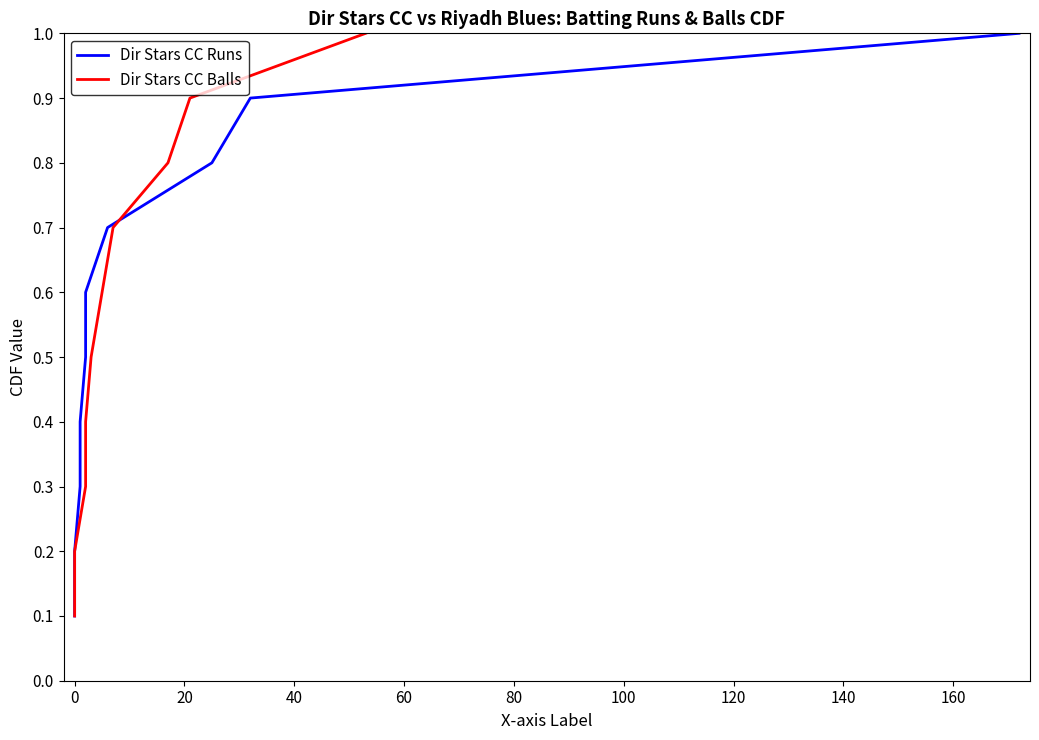

Between 0 and 80, which is larger?

80